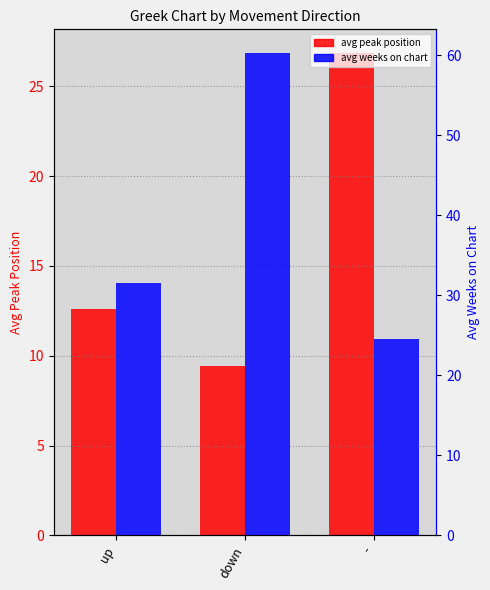

What are all the series names shown in the legend?

avg peak position, avg weeks on chart